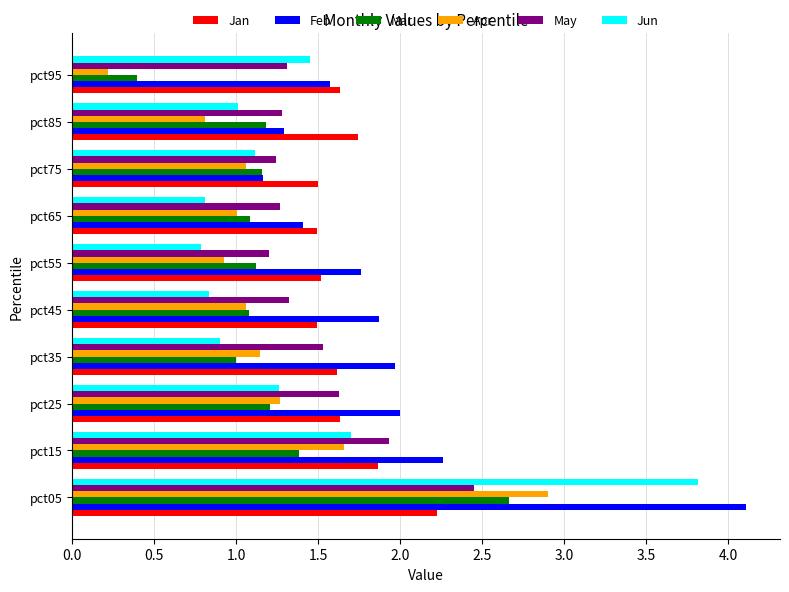

The value of Jun at pct55 is 0.8. True or false?

True